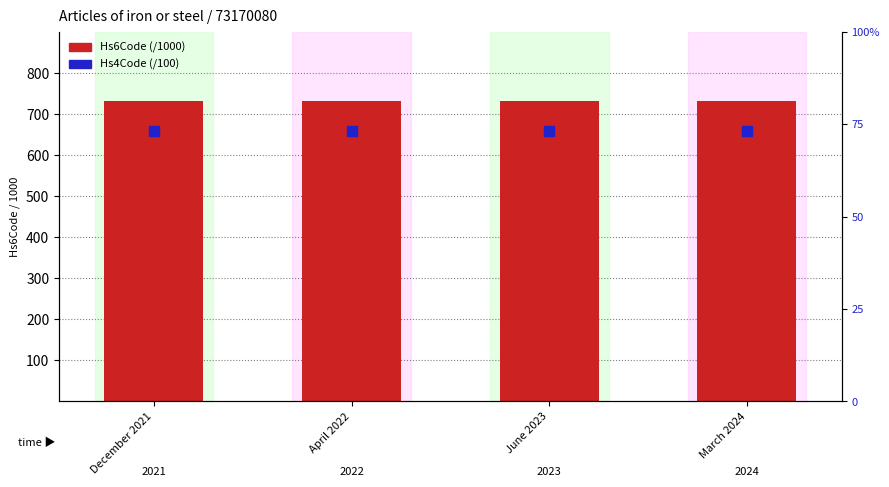

Which series has the widest spread of Y values?

Hs6Code (/1000)